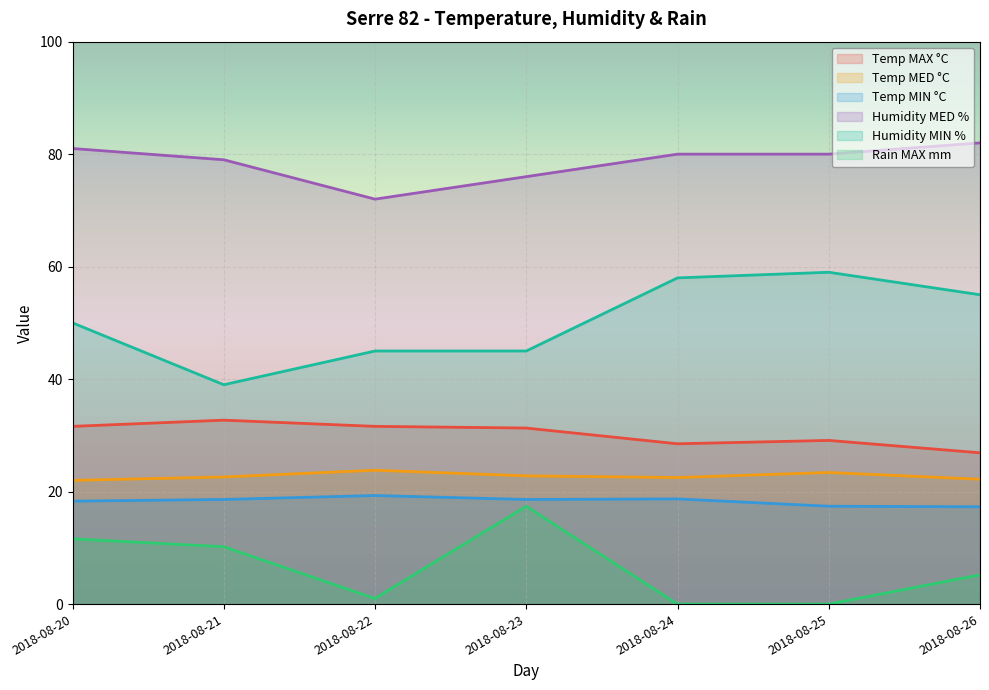

True or false: Humidity MED % and Temp MAX °C cross at least once.

False